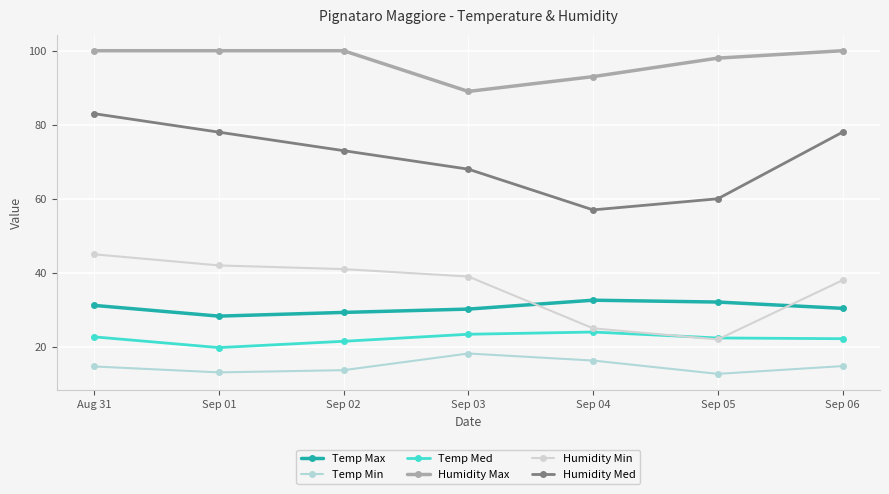

At which category does Temp Med reach its first local peak?

Sep 04